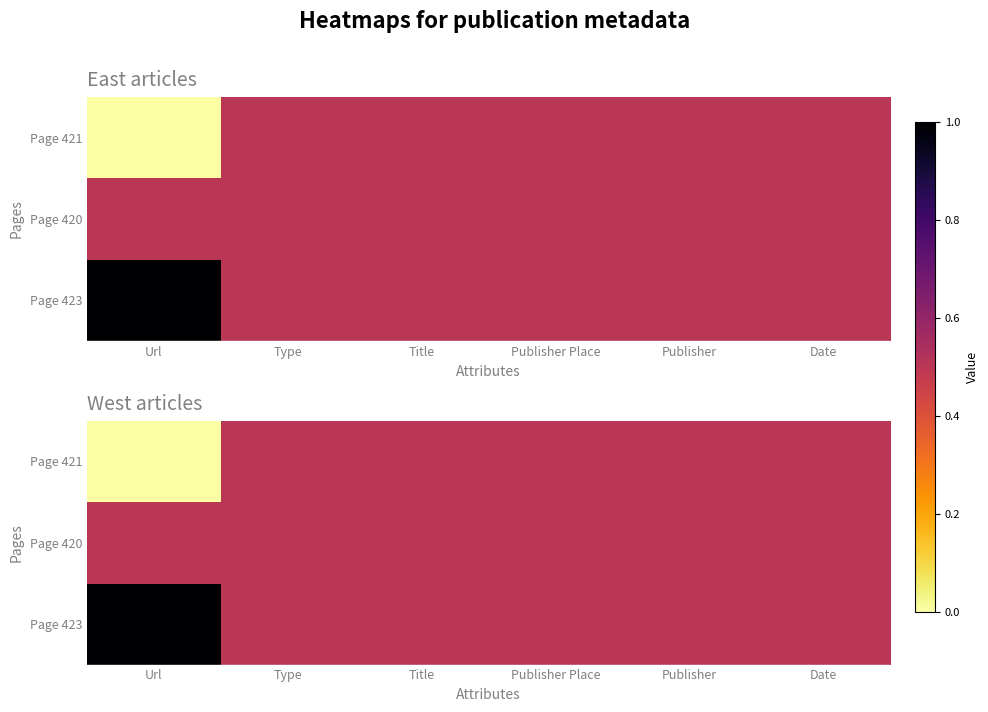

At Publisher, list the series in order from largest to smallest.

Page 421, Page 420, Page 423